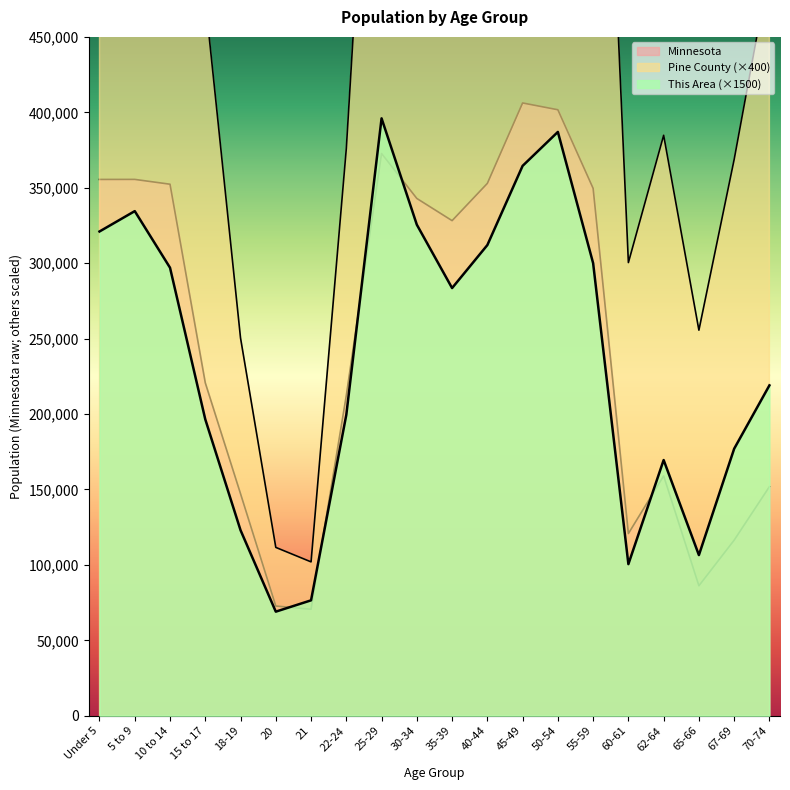

Which label corresponds to the smallest value in the chart?

20